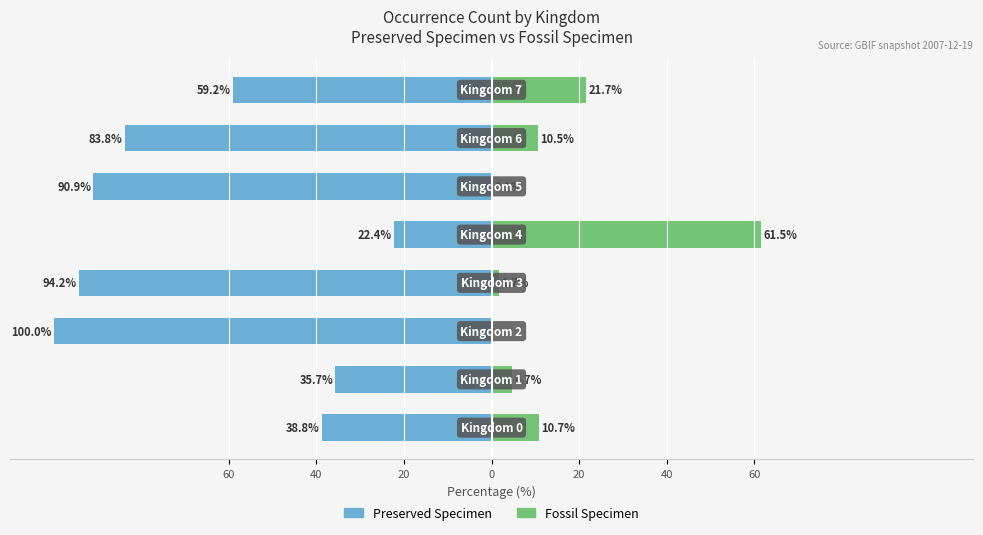

How many values in the FOSSIL_SPECIMEN series exceed 10?

4